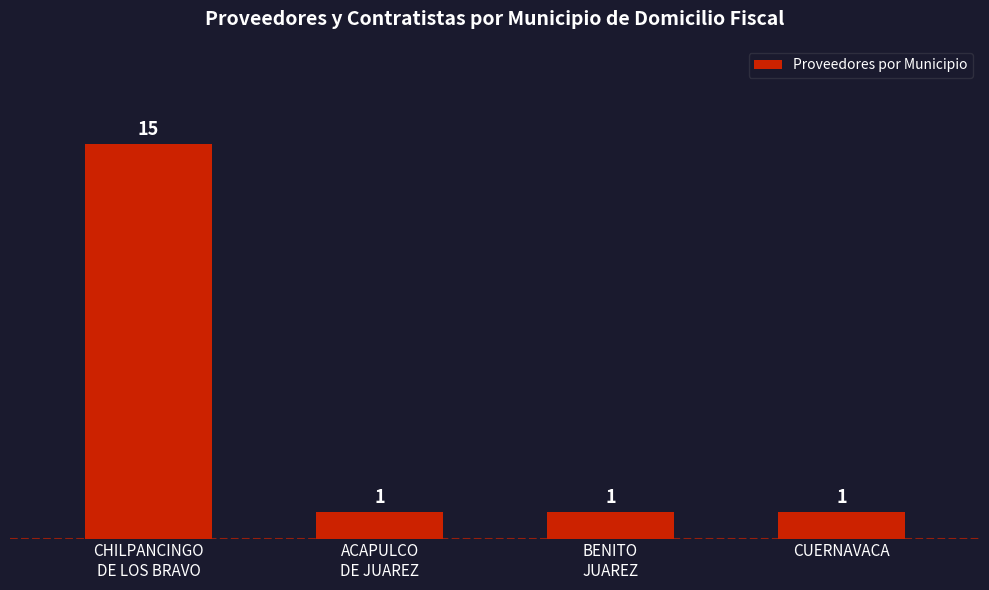

The chart shows a value of 1 at ACAPULCO
DE JUAREZ. True or false?

True